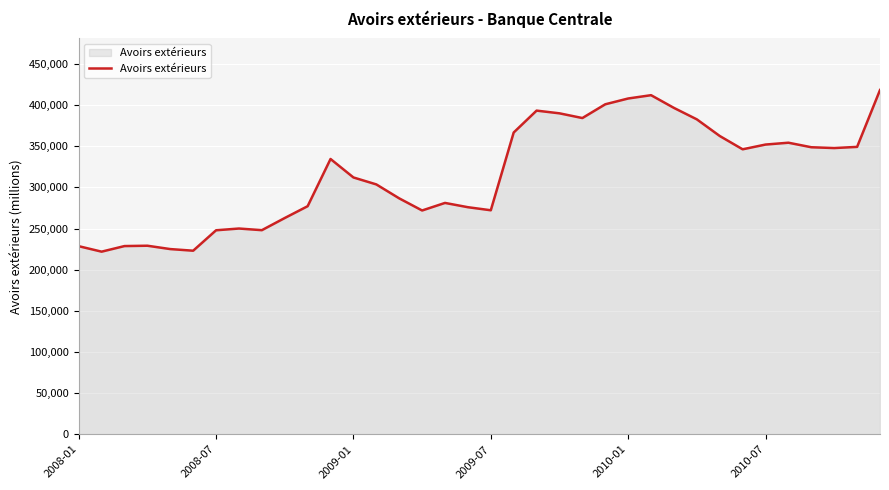

What is the minimum value shown in the chart?

221904.4